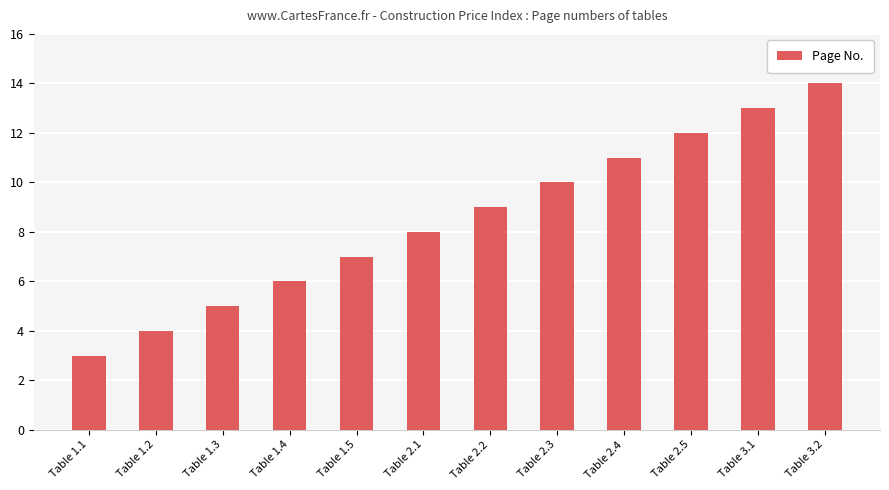

Reading left to right, list all the values displayed in this chart.

Table 1.1=3	Table 1.2=4	Table 1.3=5	Table 1.4=6	Table 1.5=7	Table 2.1=8	Table 2.2=9	Table 2.3=10	Table 2.4=11	Table 2.5=12	Table 3.1=13	Table 3.2=14